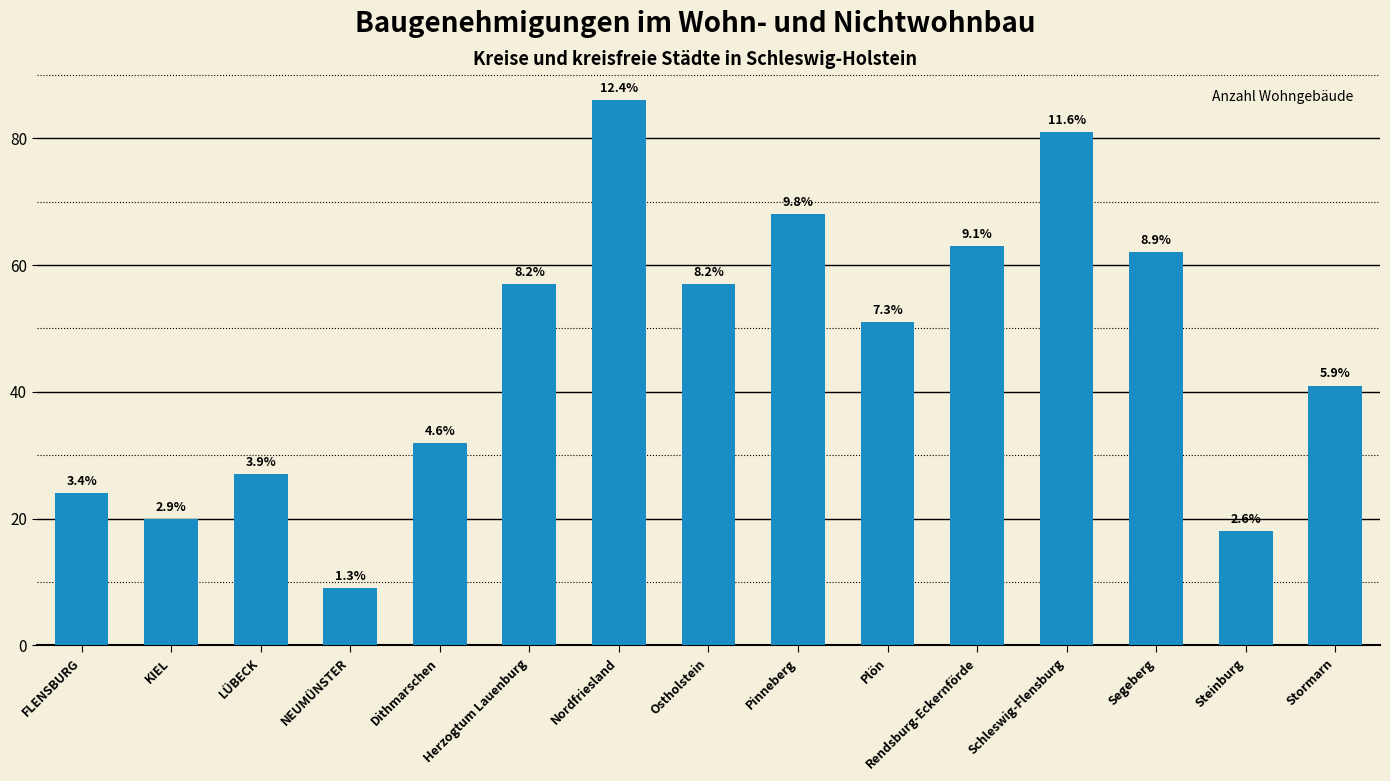

How many bars are there in total?

15